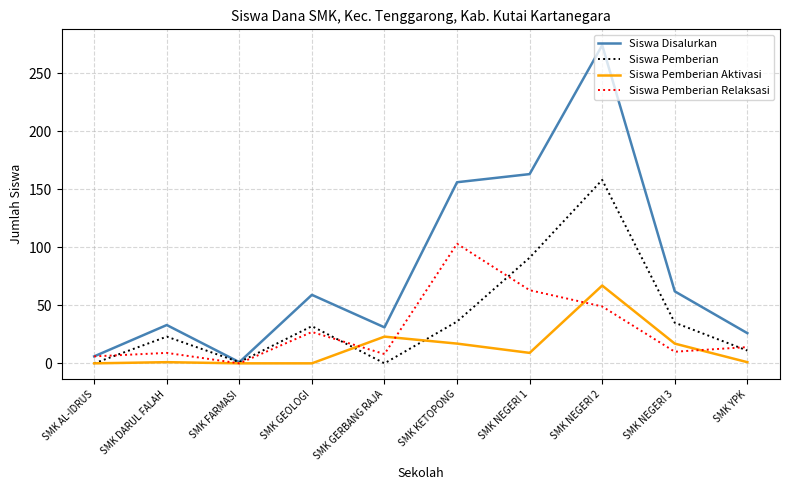

Which series has the largest range (max minus min)?

Siswa Disalurkan